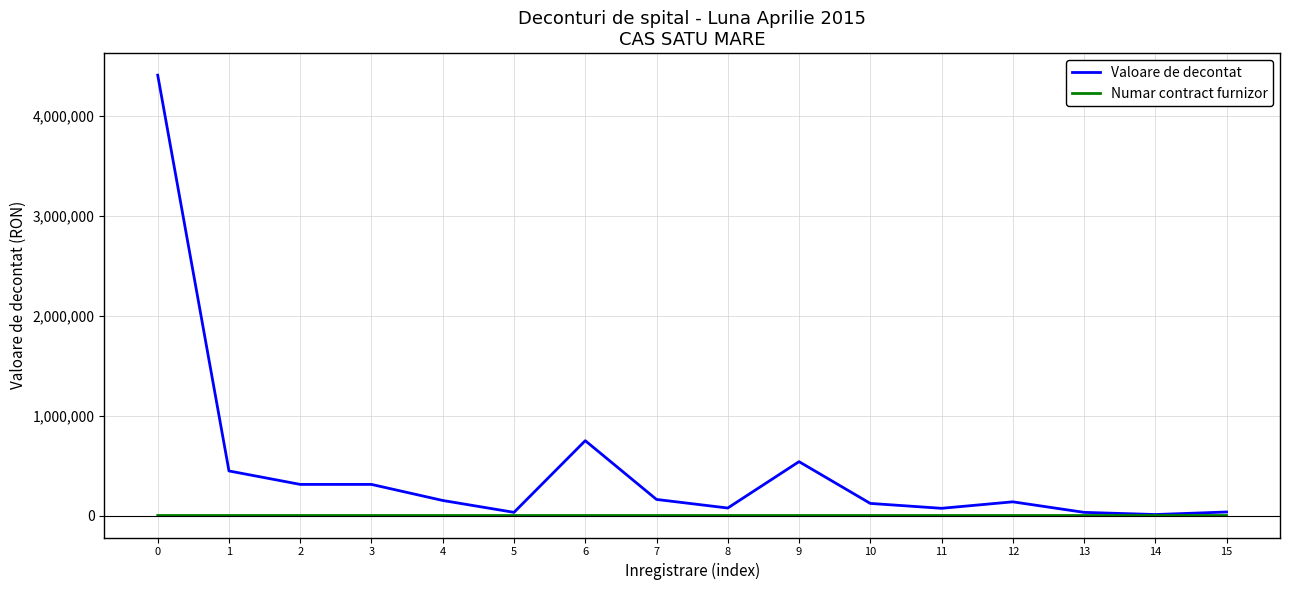

How many Numar contract furnizor values are between 403 and 406?

10